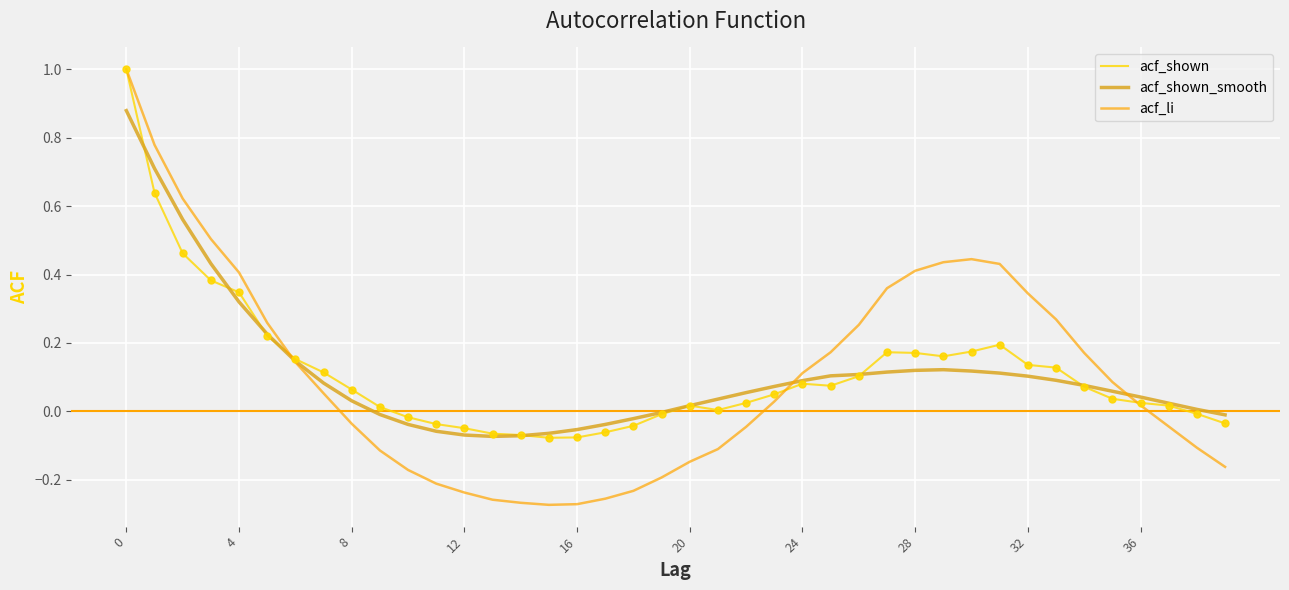

Which series has the largest range (max minus min)?

acf_li